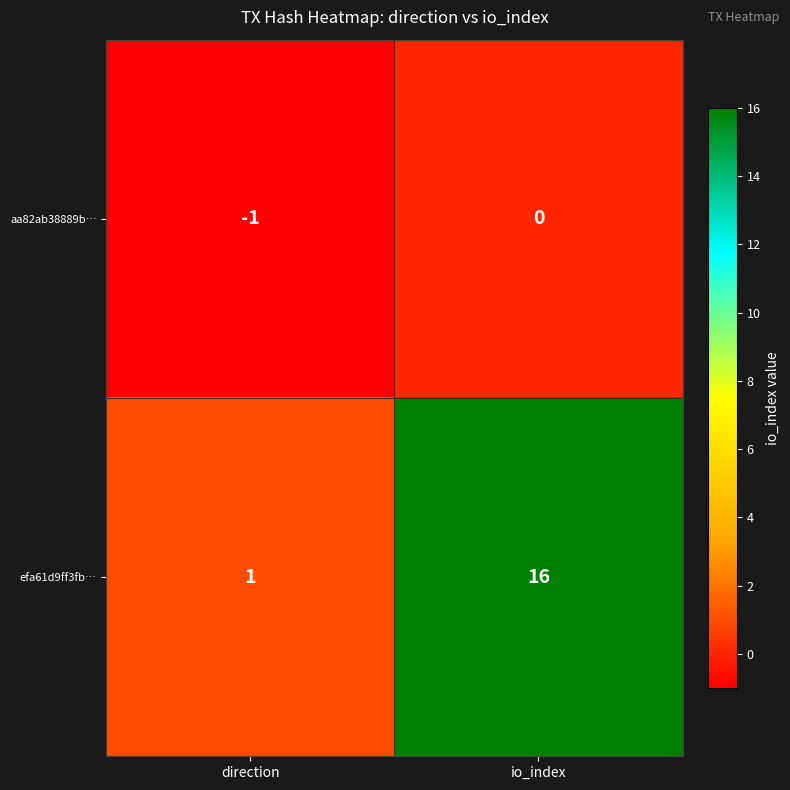

Which category has the lowest value across all series?

direction